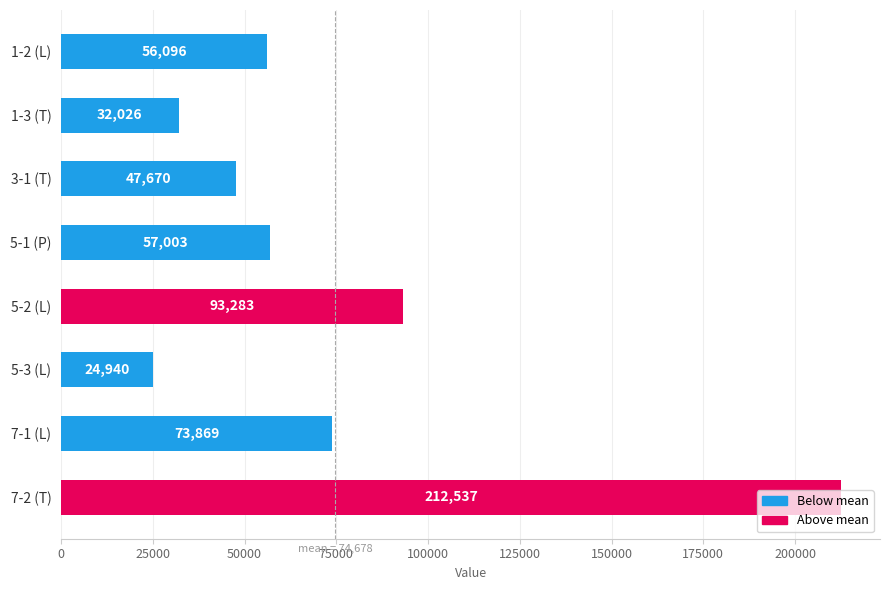

What is the average value?

74678